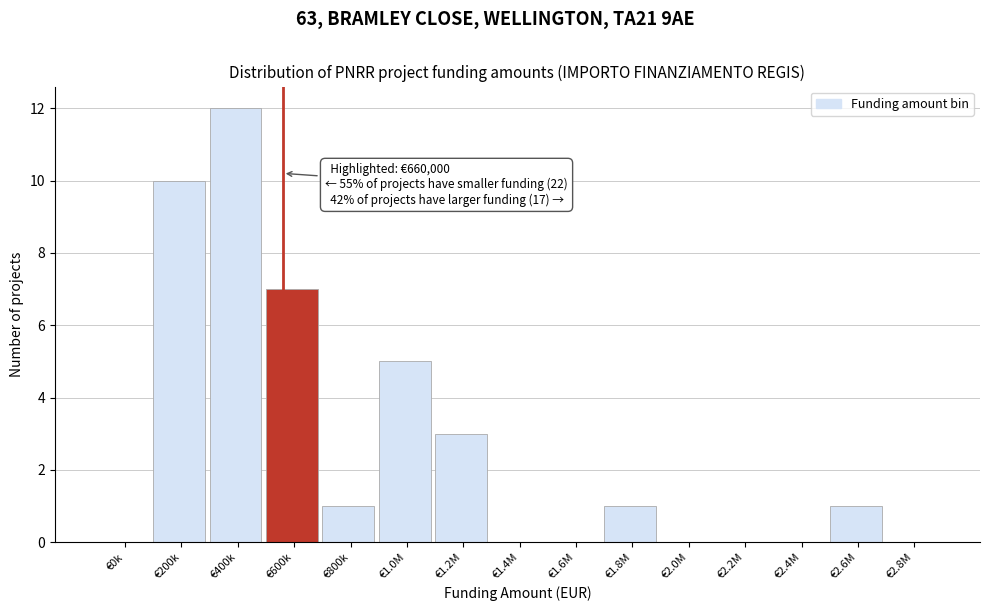

Reading left to right, what are all the values shown in this chart?

€0k=0	€200k=10	€400k=12	€600k=7	€800k=1	€1.0M=5	€1.2M=3	€1.4M=0	€1.6M=0	€1.8M=1	€2.0M=0	€2.2M=0	€2.4M=0	€2.6M=1	€2.8M=0